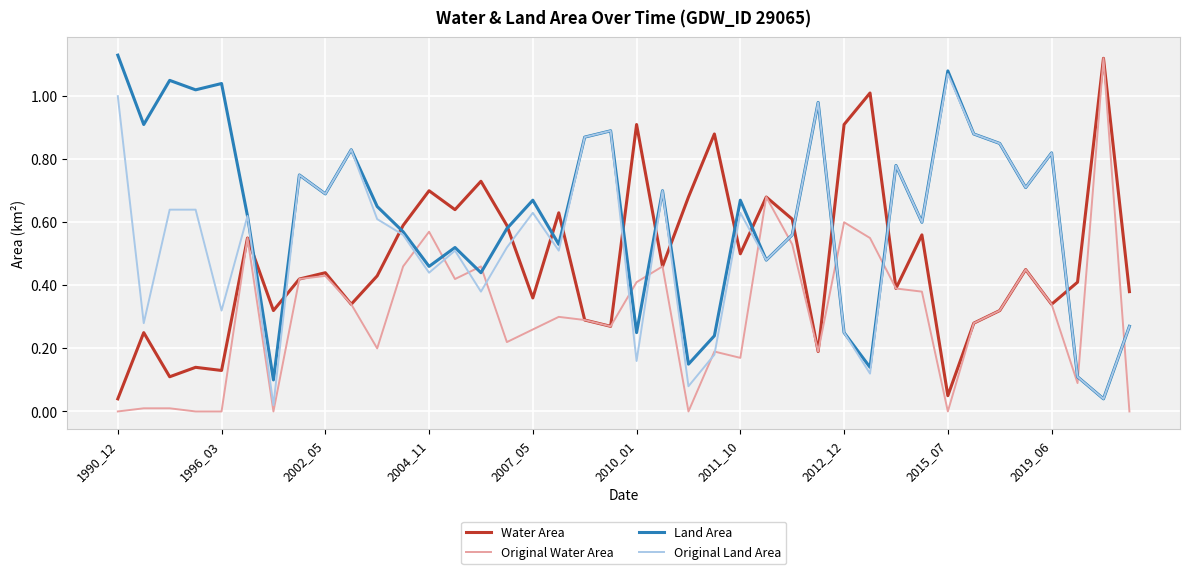

Rank the series by their average value, from lowest to highest.

Original Water Area, Water Area, Original Land Area, Land Area